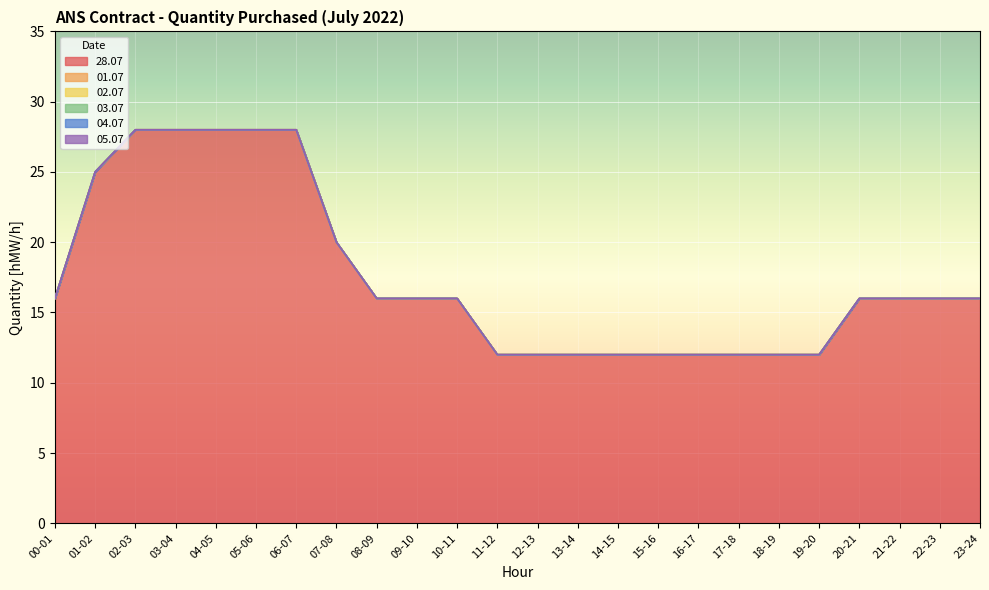

How many data points does each series have?

24